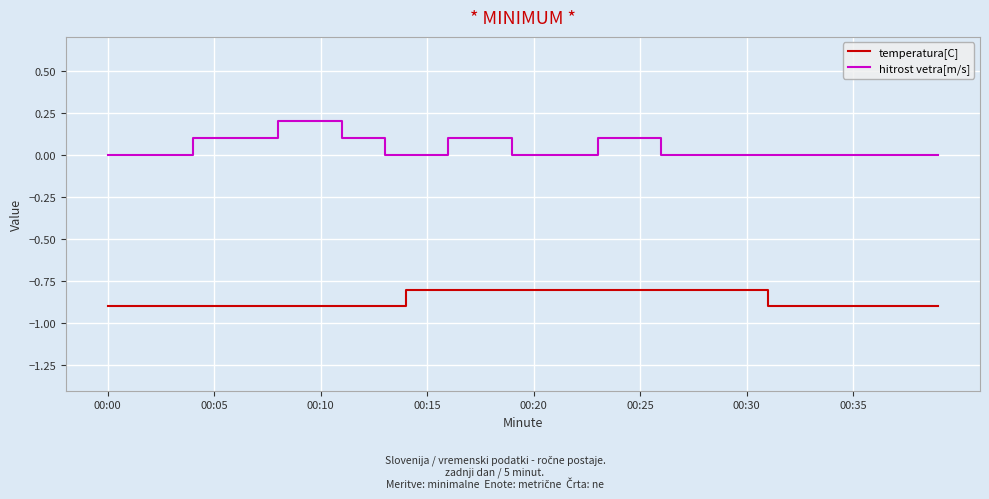

List the series in order of their peak value, highest first.

hitrost vetra[m/s], temperatura[C]